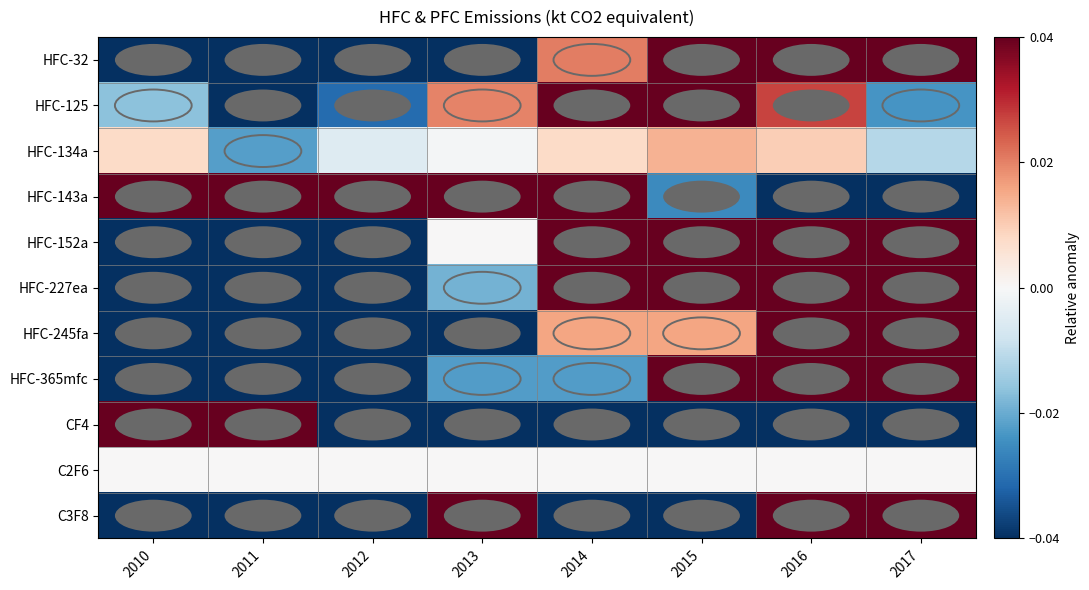

How many categories are shown in the chart?

8